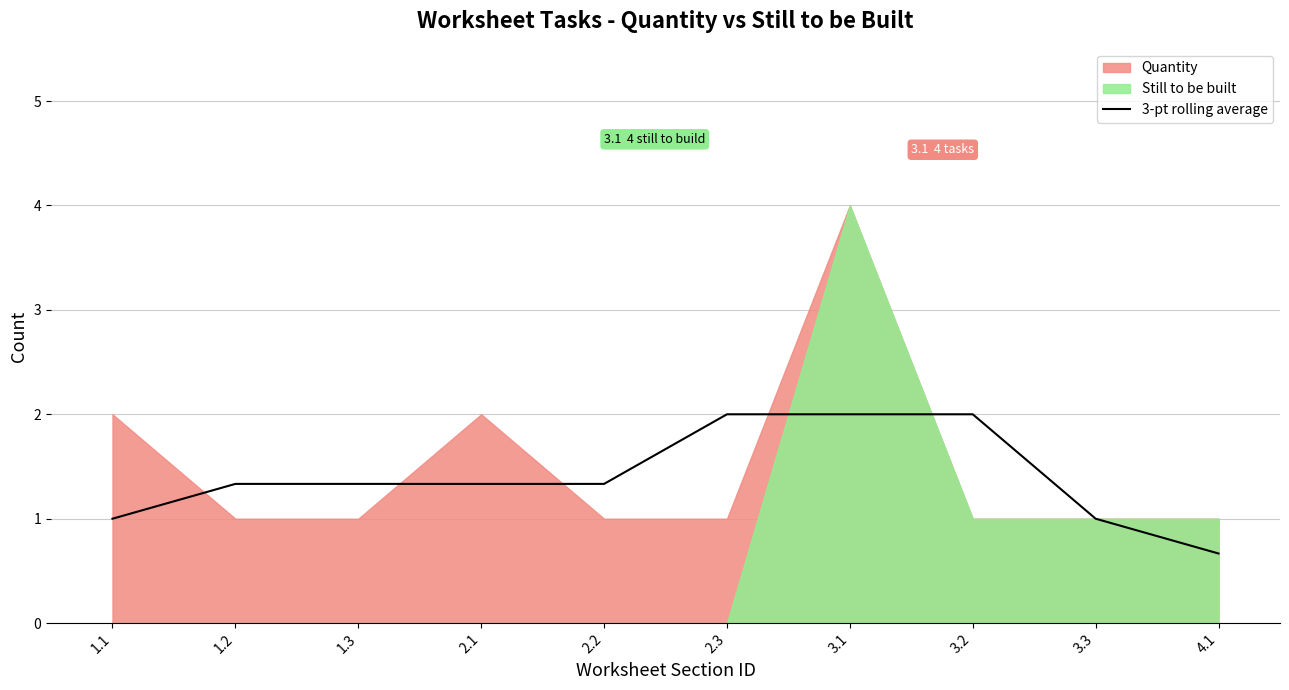

What position from the right is 4.1?

1